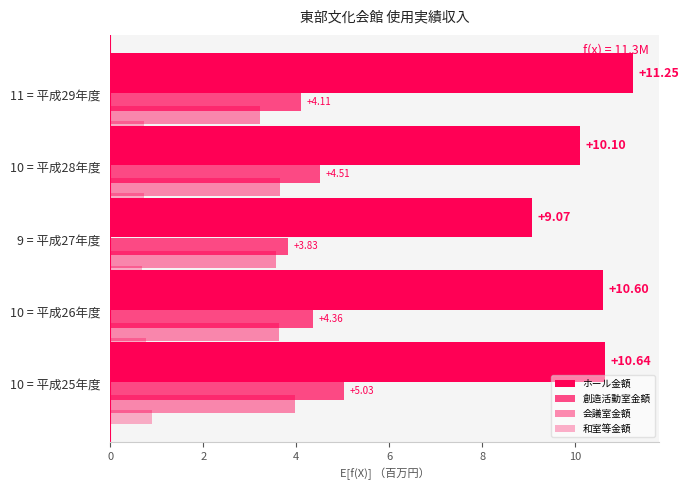

What is the value of the 創造活動室金額 bar at the 1st from the left?

5.0